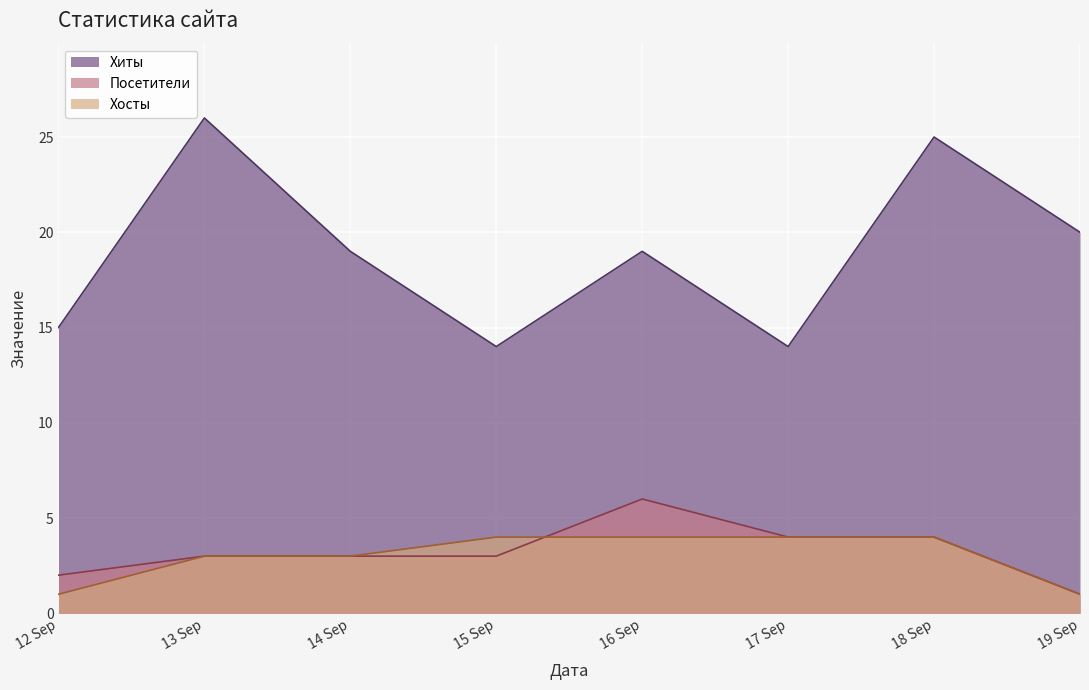

Count the number of categories in the chart.

8